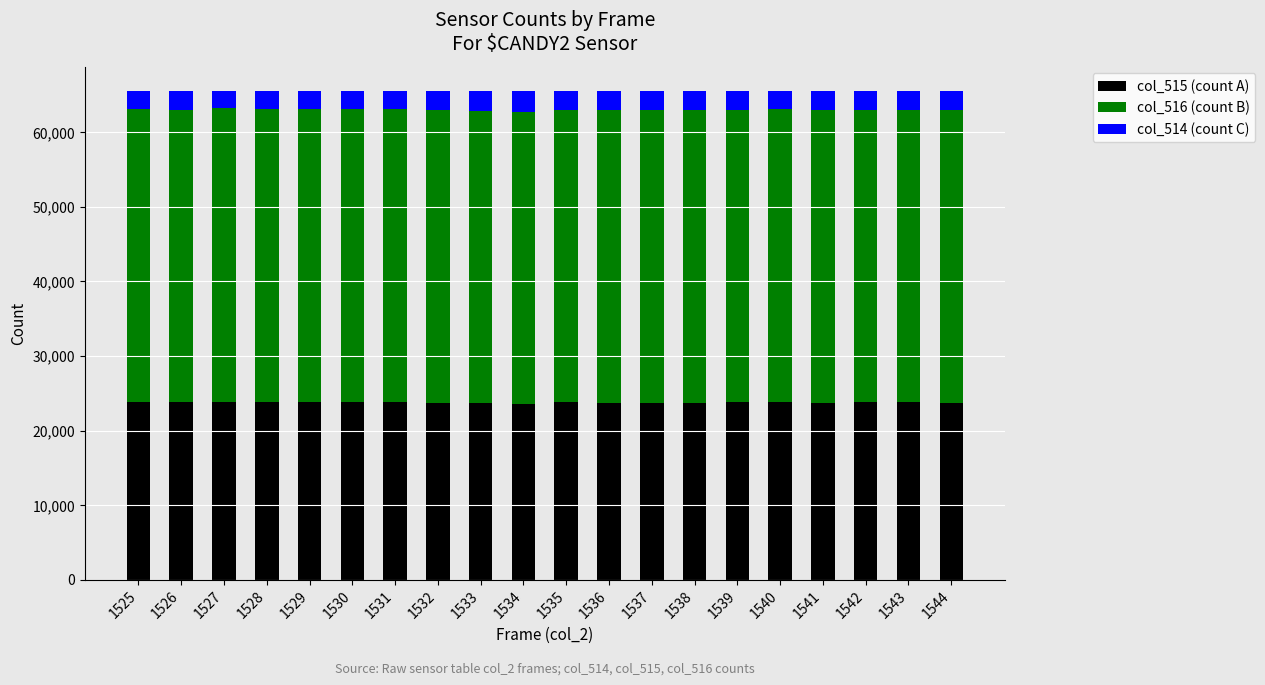

What is the total value across all series at 1541?

65535